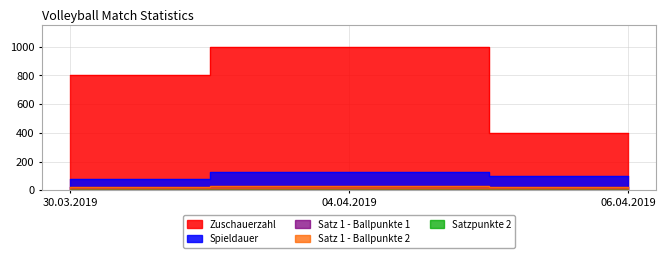

The value of Spieldauer at 04.04.2019 is 63. True or false?

False